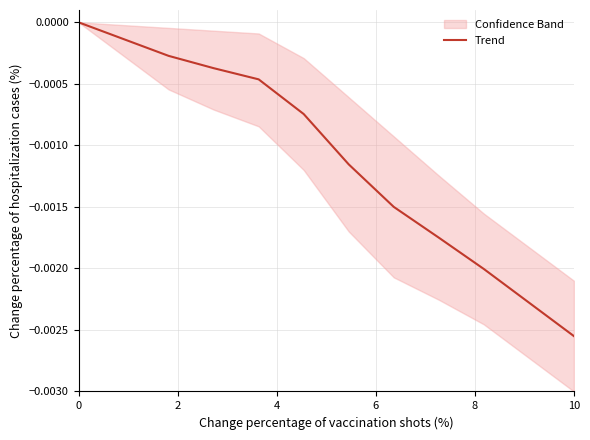

Between 4 and 10, which is larger?

4